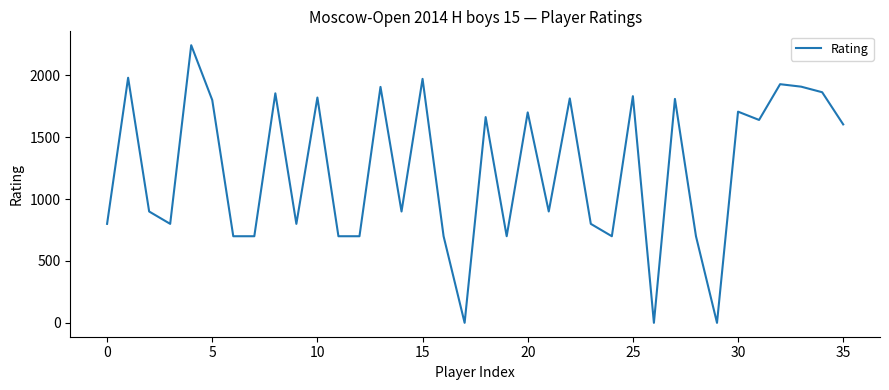

What is the maximum value shown in the chart?

2244